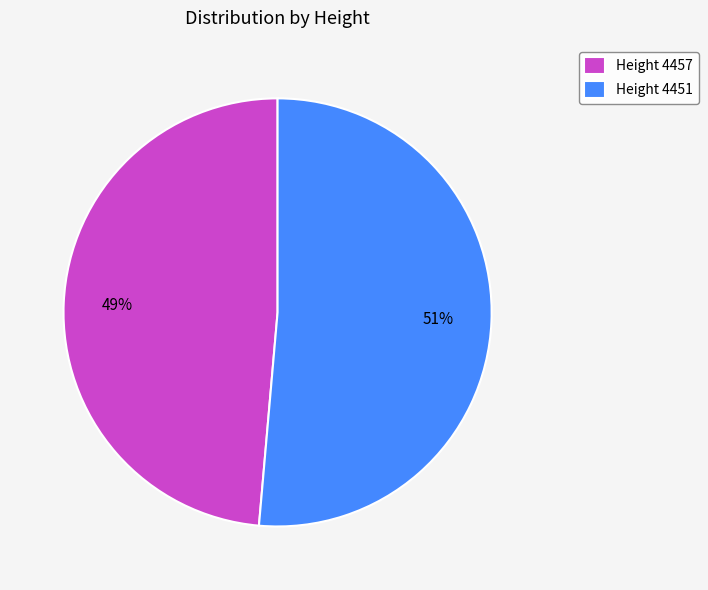

How many slices are in this pie chart?

2